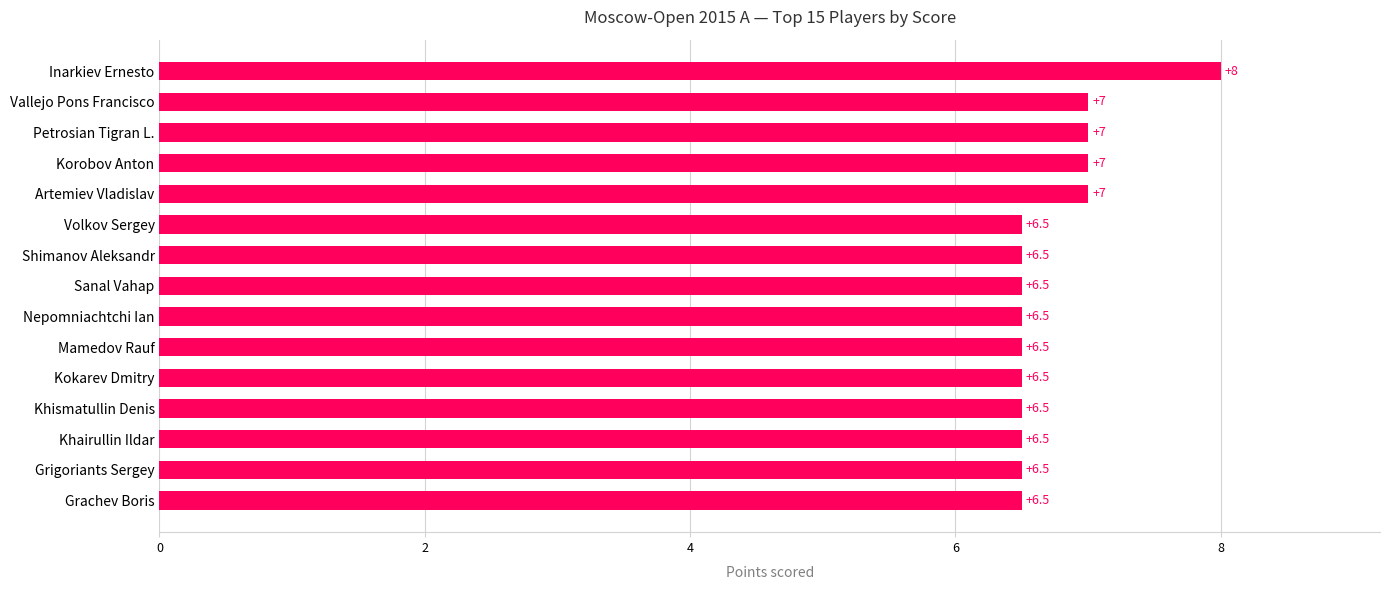

True or false: the data shows 6.5 at Nepomniachtchi Ian.

True